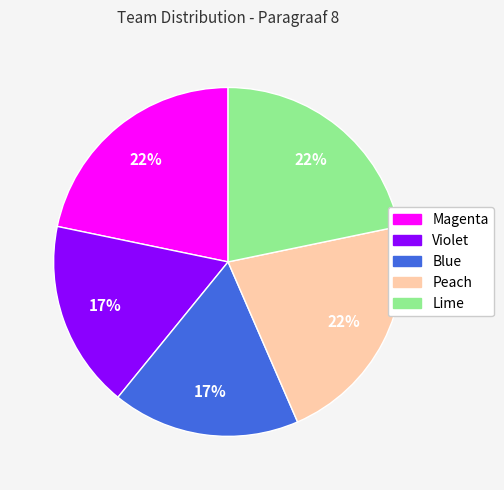

True or false: Blue accounts for 25% of the total.

False